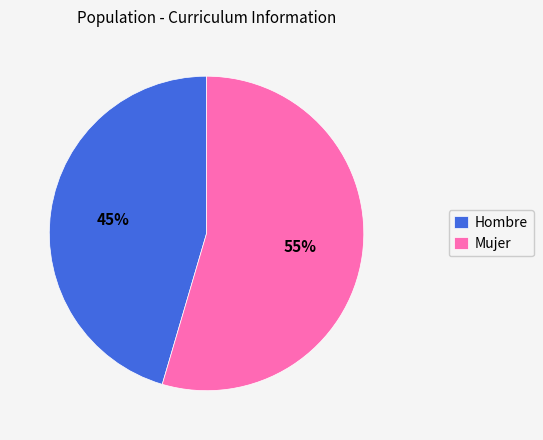

Which slice represents more than half of the pie?

Mujer